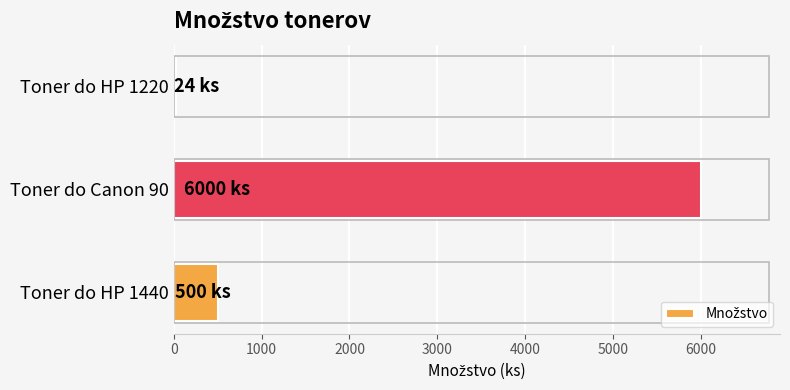

What is the average value?

2175